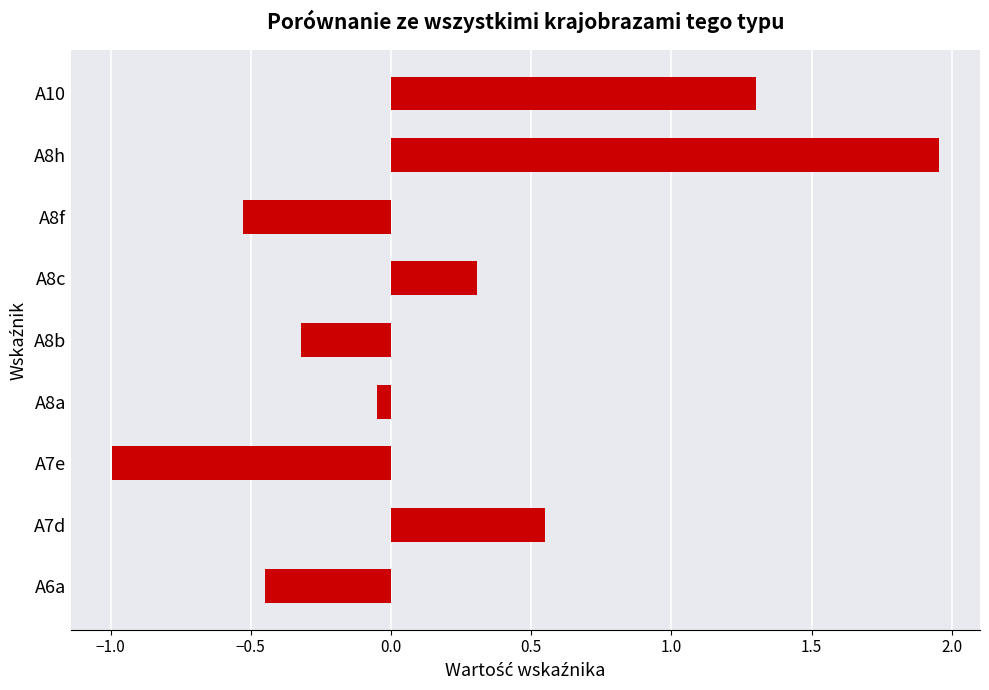

Rank the categories by value from highest to lowest.

A8h, A10, A7d, A8c, A8a, A8b, A6a, A8f, A7e